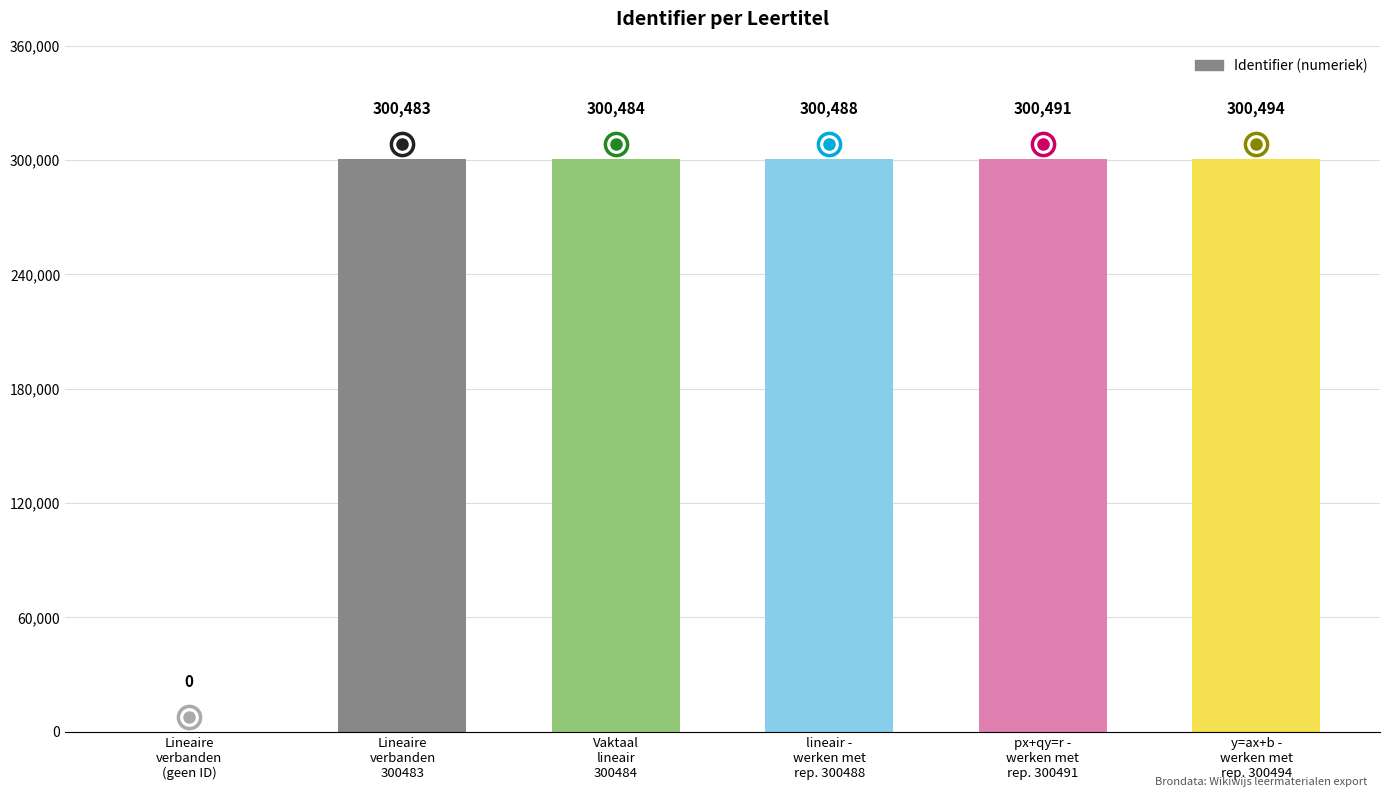

What is the sum of all values?

1502440